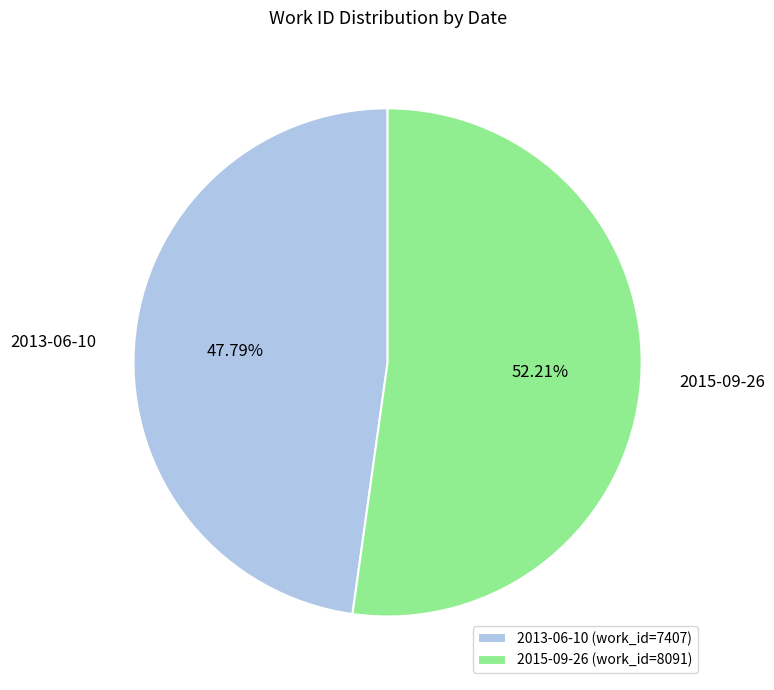

What percentage is the 2015-09-26 slice, to the nearest percent?

52%